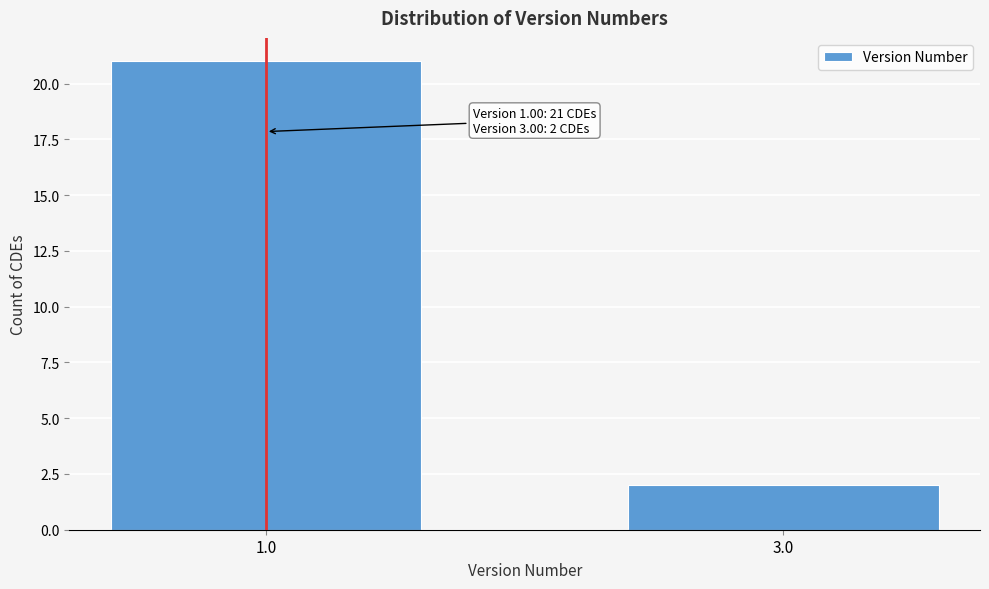

Reading right to left, list all the values displayed in this chart.

2	21